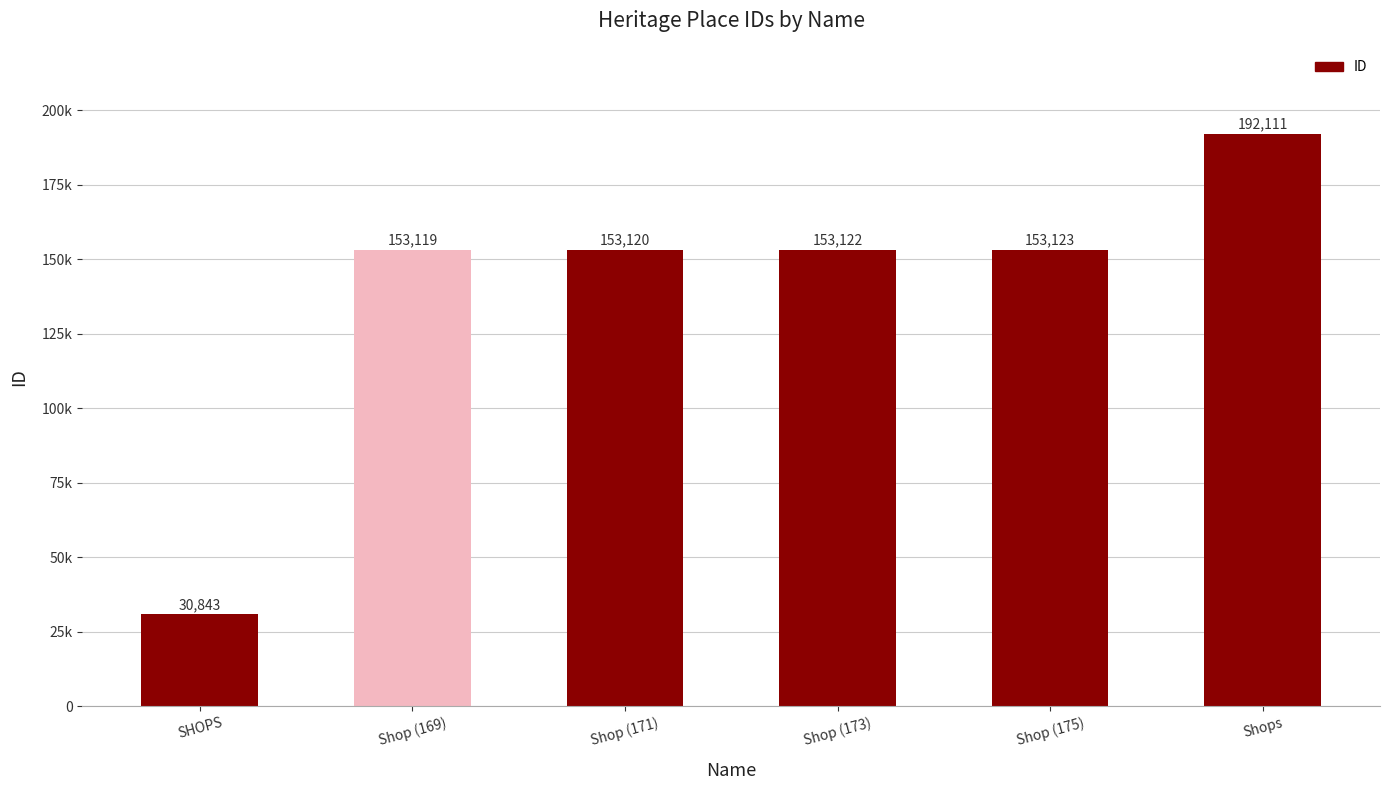

What is the difference between the maximum and second lowest values?

38992